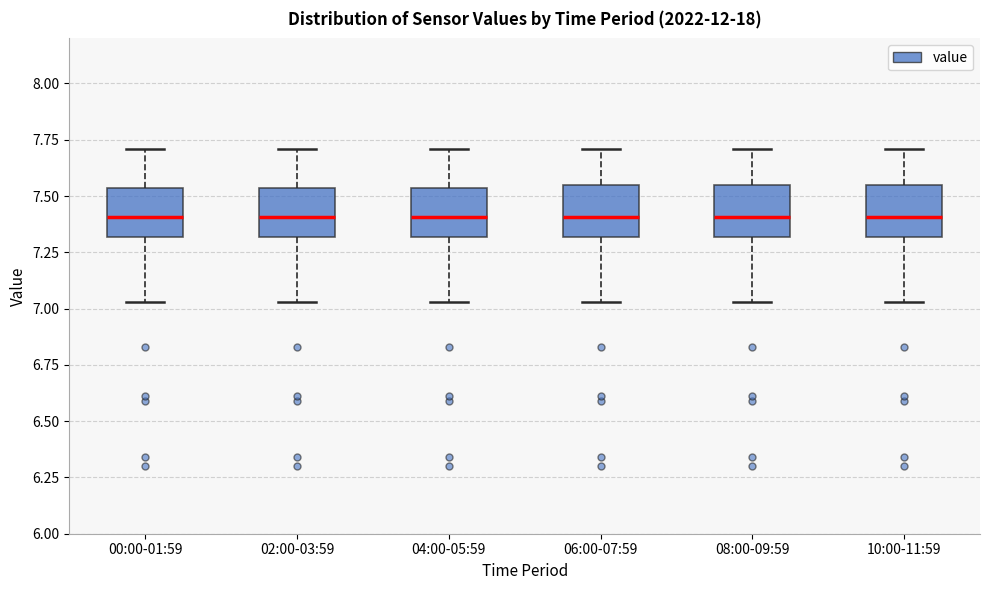

Where is the upper edge of the box for 00:00-01:59 on the y-axis? The values are not printed on the chart, so give them approximately, as read against the axis.

7.55